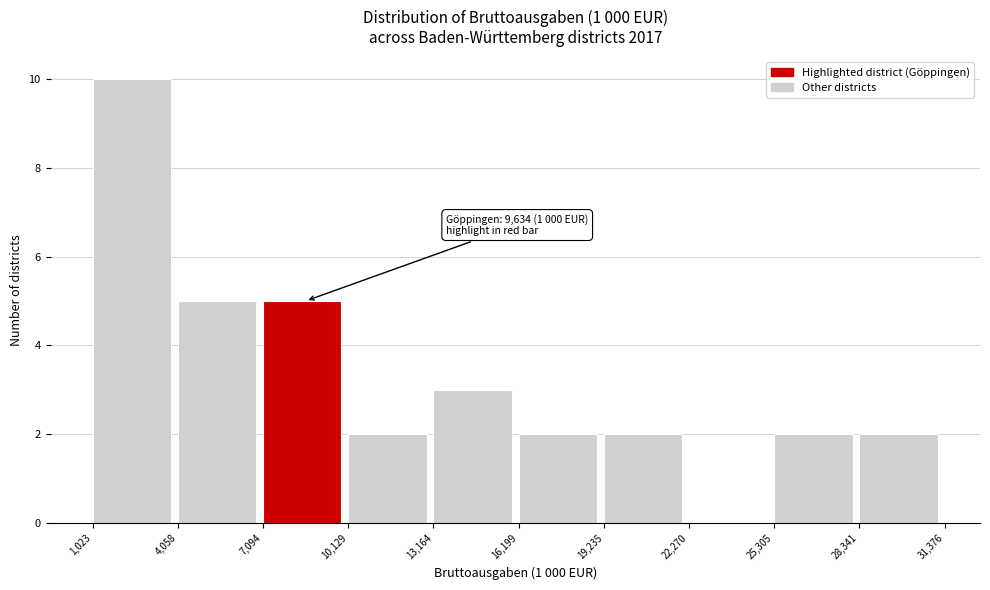

Which range on the x-axis has the tallest bar?

1,023 to 4,058